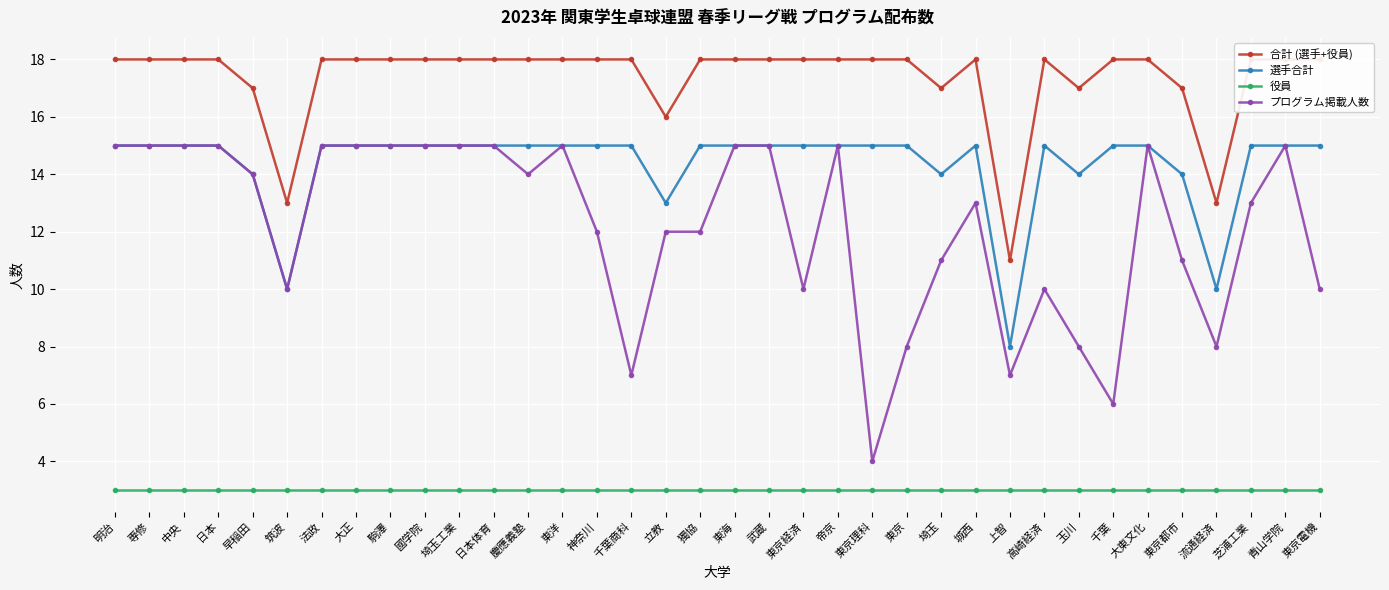

Count the number of categories in the chart.

36